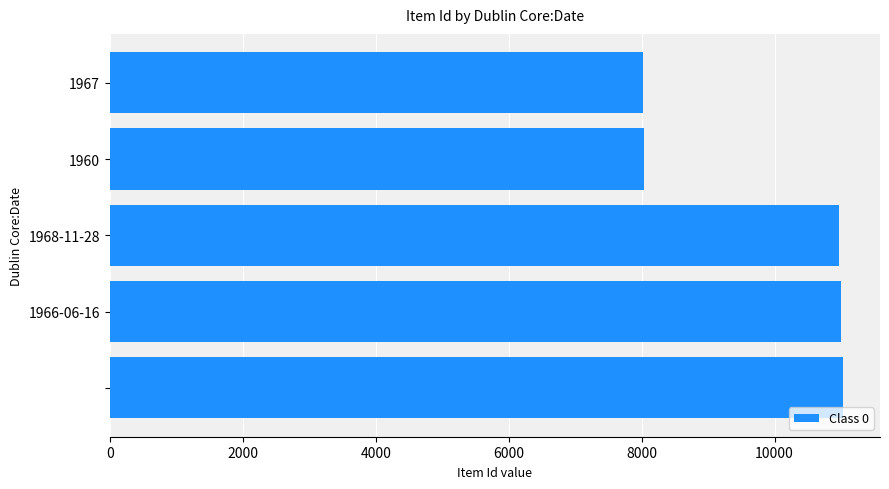

What is the value of the 2nd bar from the top?

8029